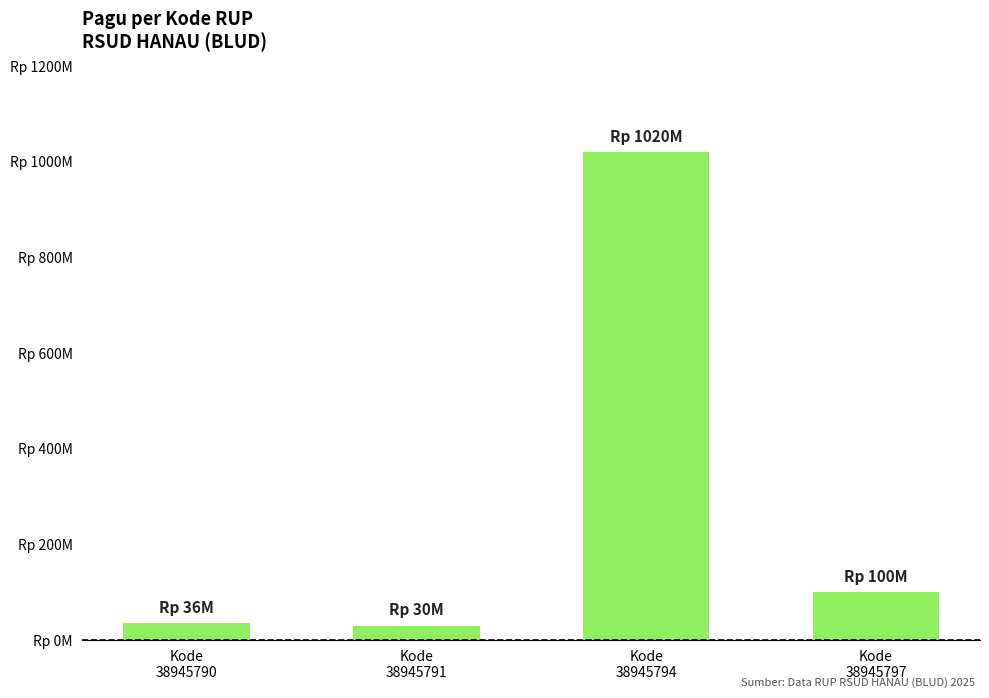

Which category has the highest value across all series?

Kode
38945794